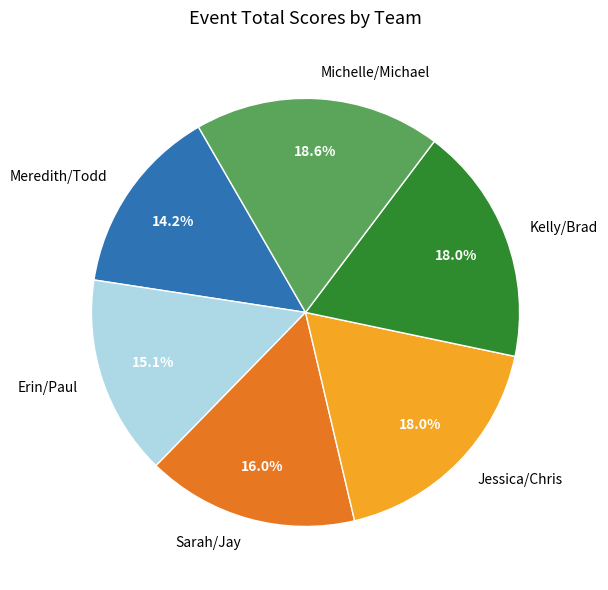

Which slice is the smallest?

Meredith/Todd